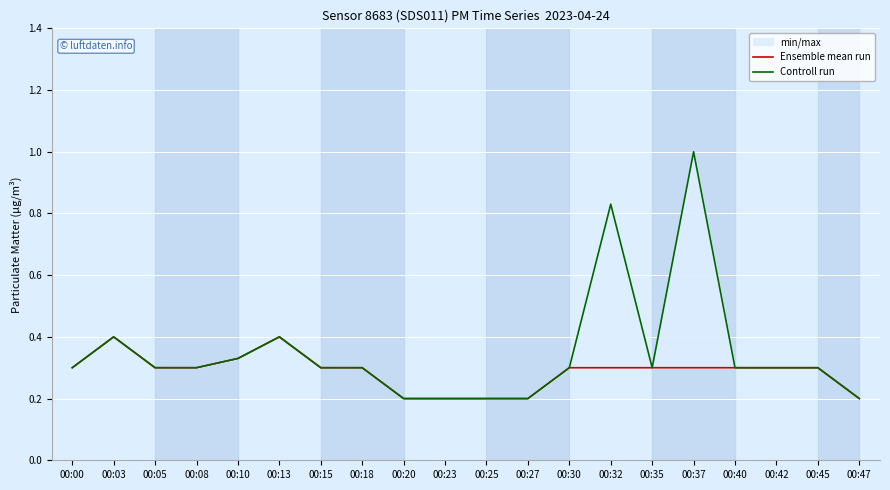

Is the value of Controll run at 00:23 greater than the value of Ensemble mean run at 00:05?

No